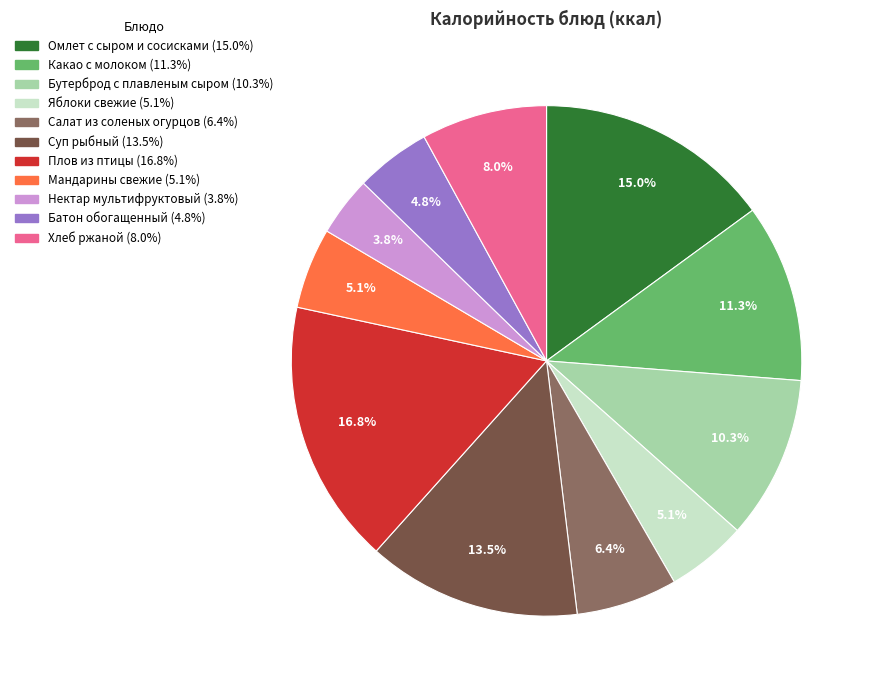

What is the ratio of the value at Плов из птицы to the value at Мандарины свежие?

3.3